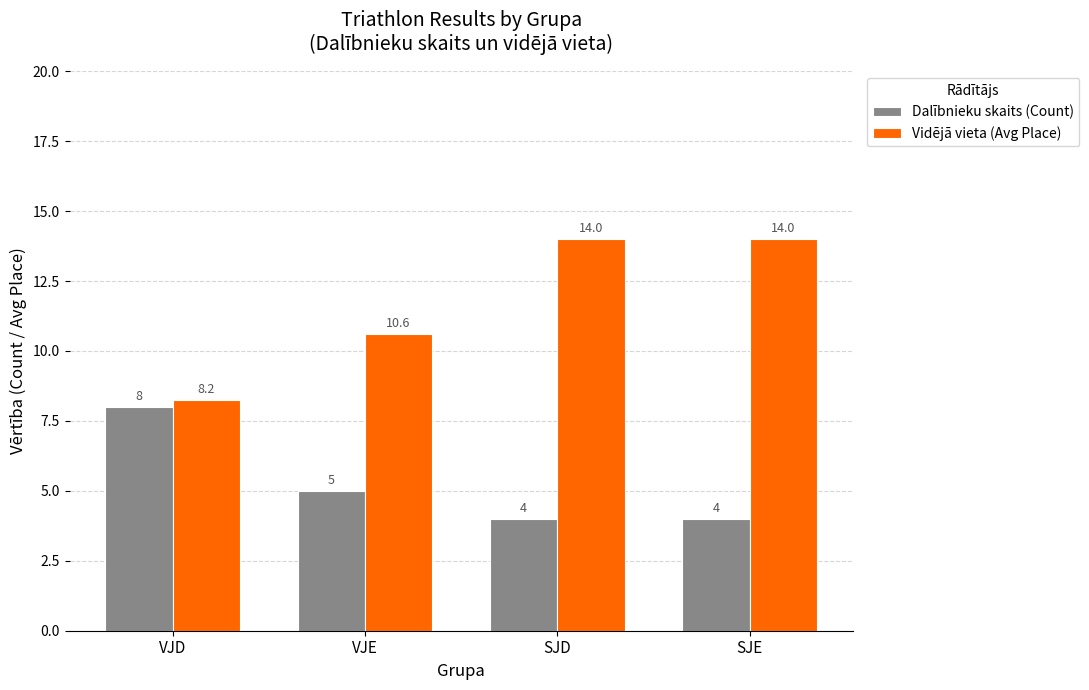

Rank the series at VJE from lowest to highest value.

Dalībnieku skaits (Count), Vidējā vieta (Avg Place)